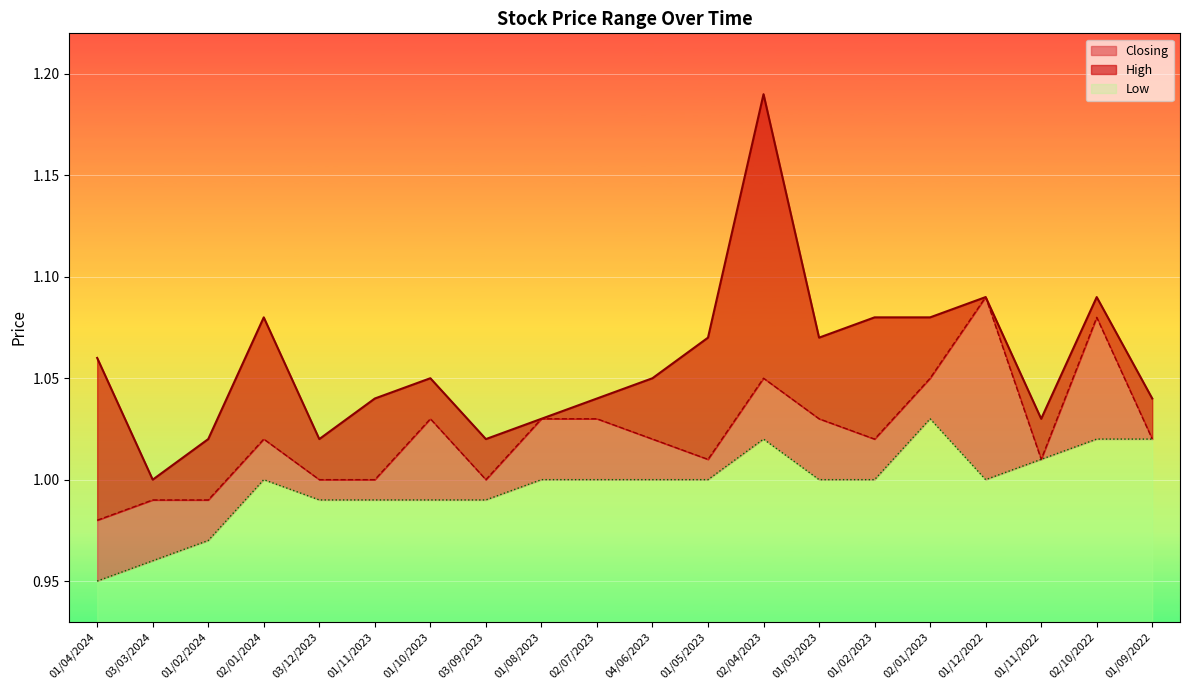

Reading left to right, transcribe all the data shown in this chart.

High: 1.1	1.0	1.0	1.1	1.0	1.0	1.1	1.0	1.0	1.0	1.1	1.1	1.2	1.1	1.1	1.1	1.1	1.0	1.1	1.0
Closing: 1.0	1.0	1.0	1.0	1.0	1.0	1.0	1.0	1.0	1.0	1.0	1.0	1.1	1.0	1.0	1.1	1.1	1.0	1.1	1.0
Low: 0.9	1.0	1.0	1.0	1.0	1.0	1.0	1.0	1.0	1.0	1.0	1.0	1.0	1.0	1.0	1.0	1.0	1.0	1.0	1.0